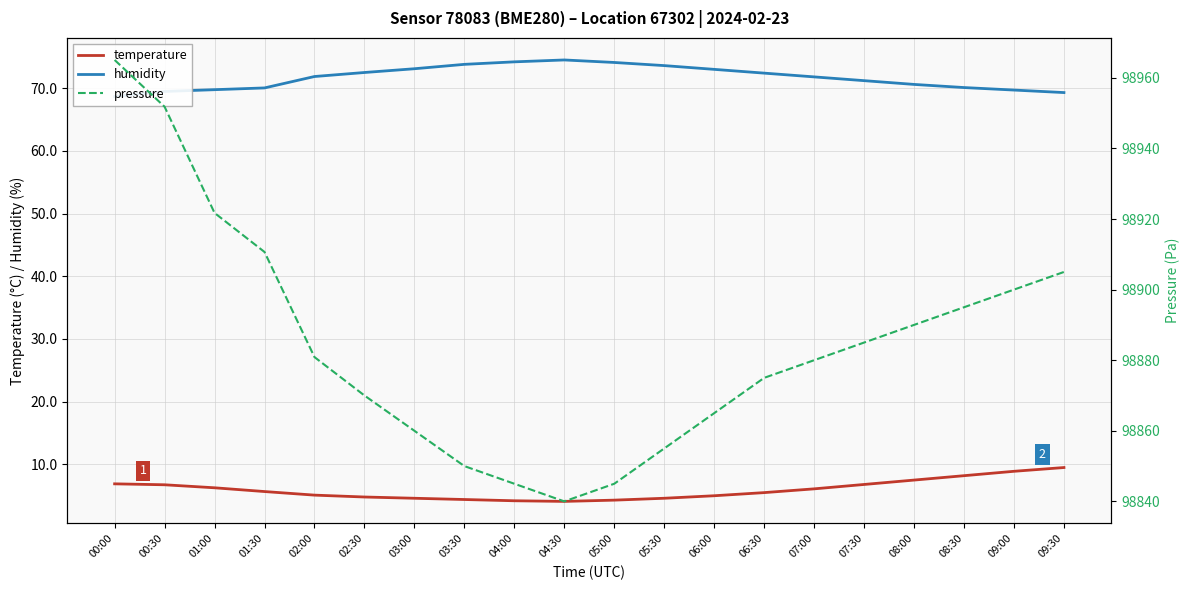

In pressure, how many points are lower than both neighbors (excluding endpoints)?

1